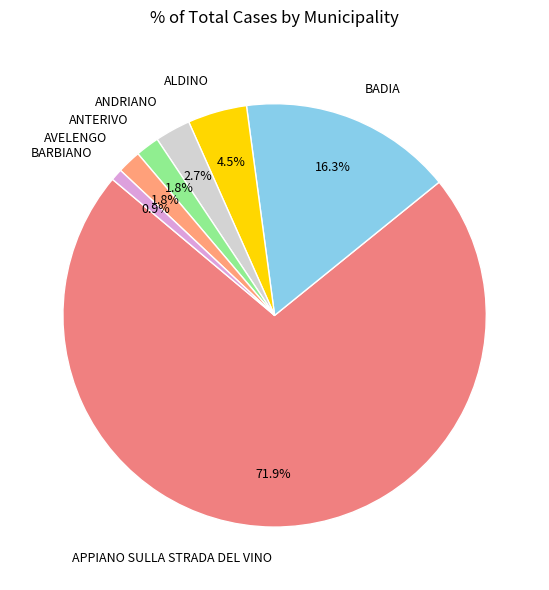

To the nearest percent, what is the difference between the ALDINO and BADIA slice percentages?

12%